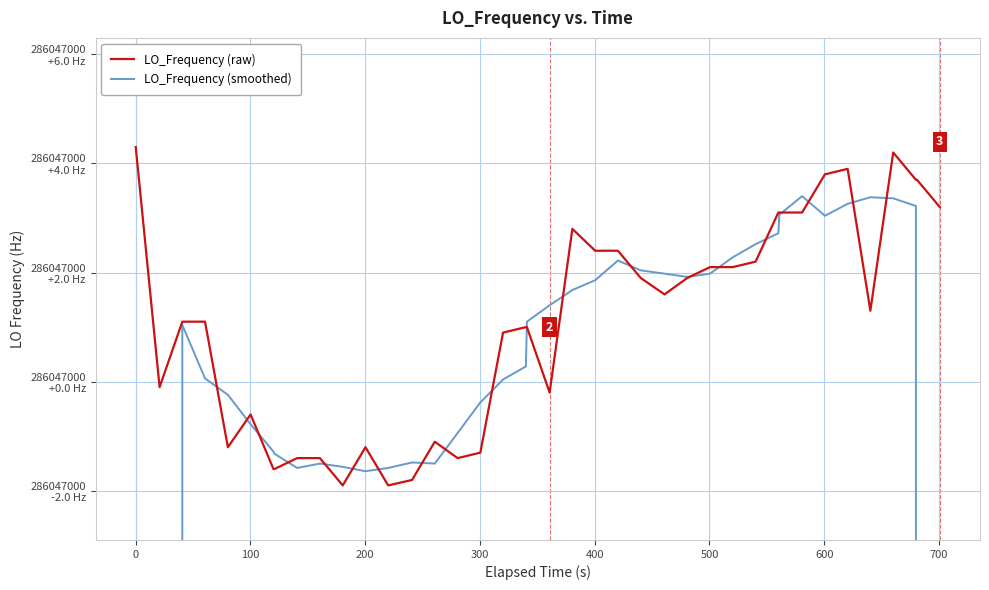

What are all the series names shown in the legend?

LO_Frequency (raw), LO_Frequency (smoothed)